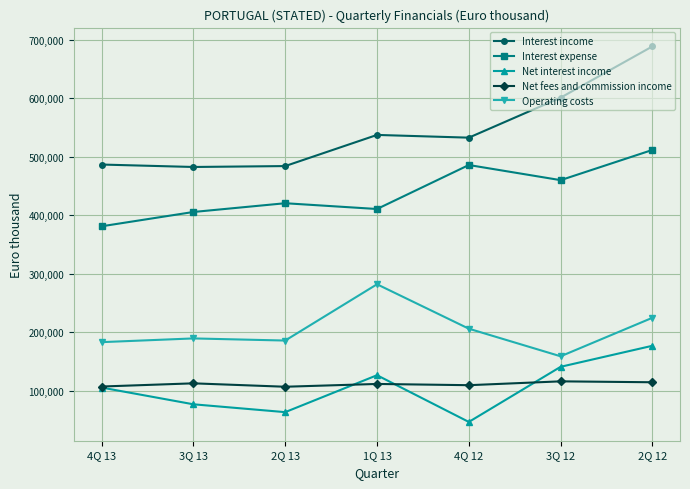

At how many categories does at least one series exceed 350613?

7